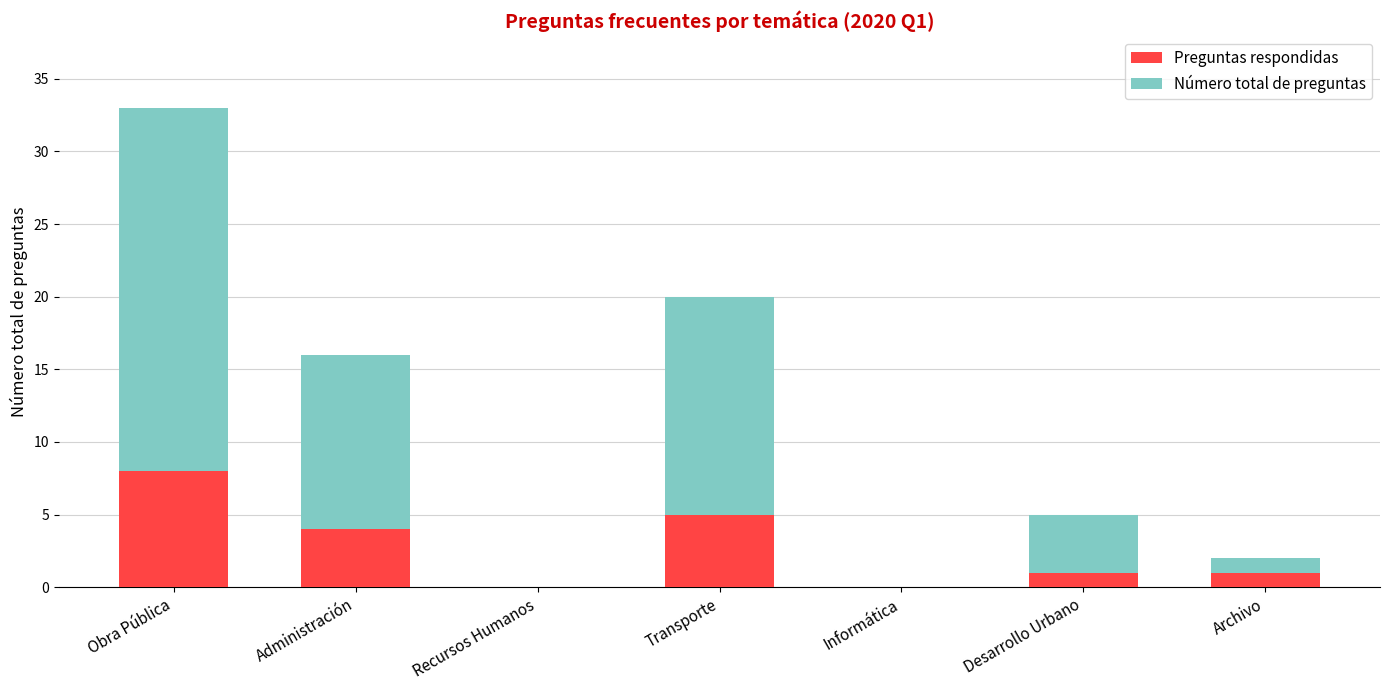

What is the total value across all series at Transporte?

20